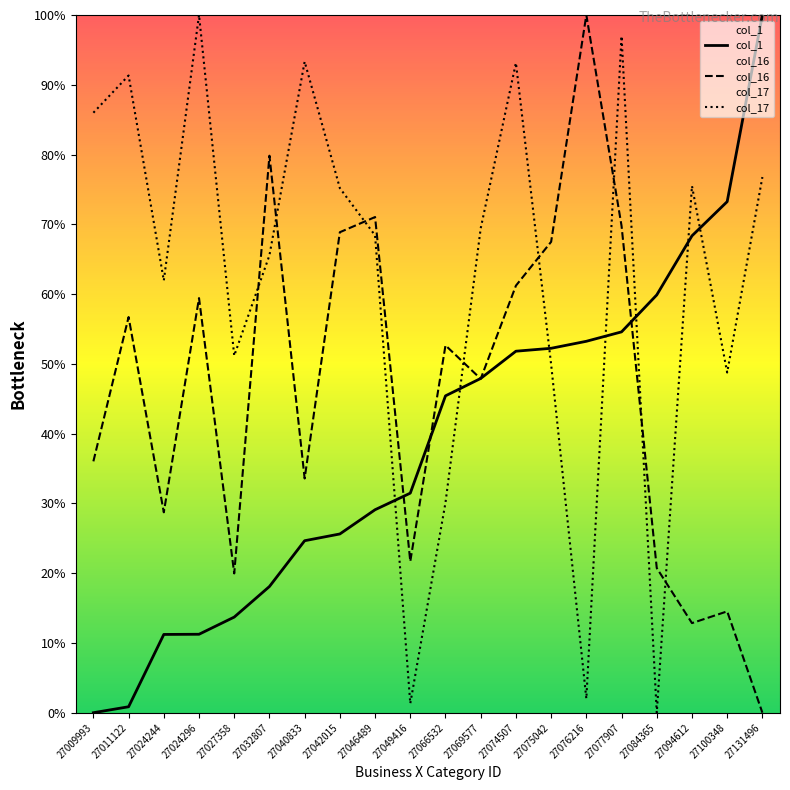

Where do col_16 and col_17 first cross each other?

27027358 and 27032807